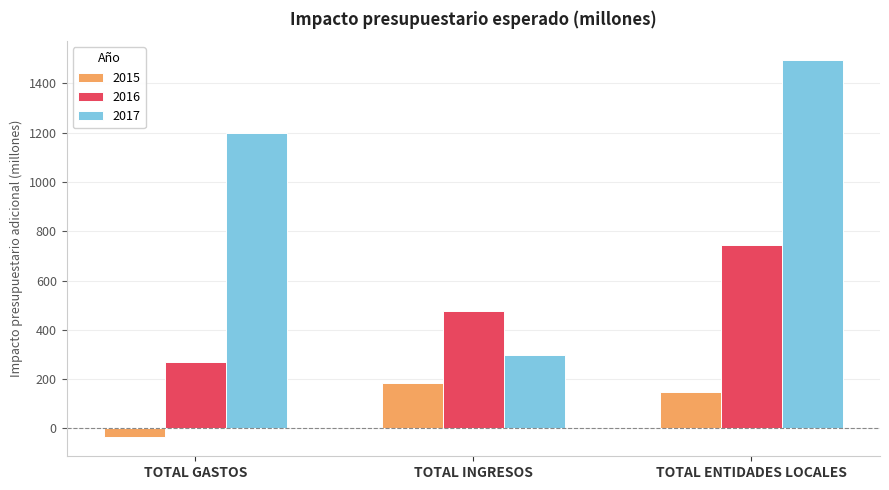

Rank the series by their maximum value, from lowest to highest.

2015, 2016, 2017